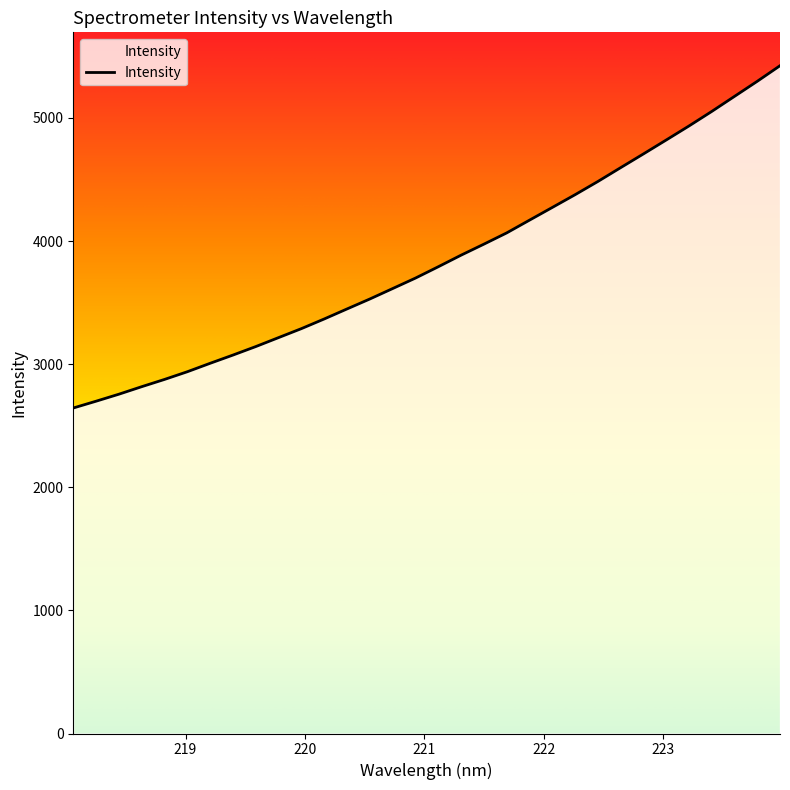

How many distinct data groups are displayed?

1